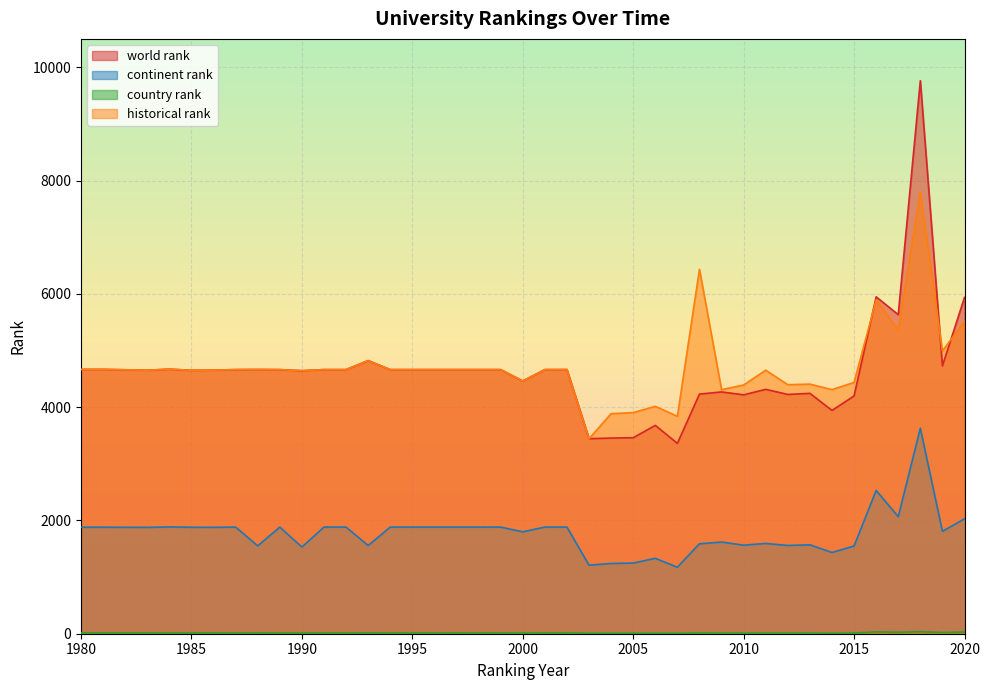

Which series has the widest spread of values?

world rank